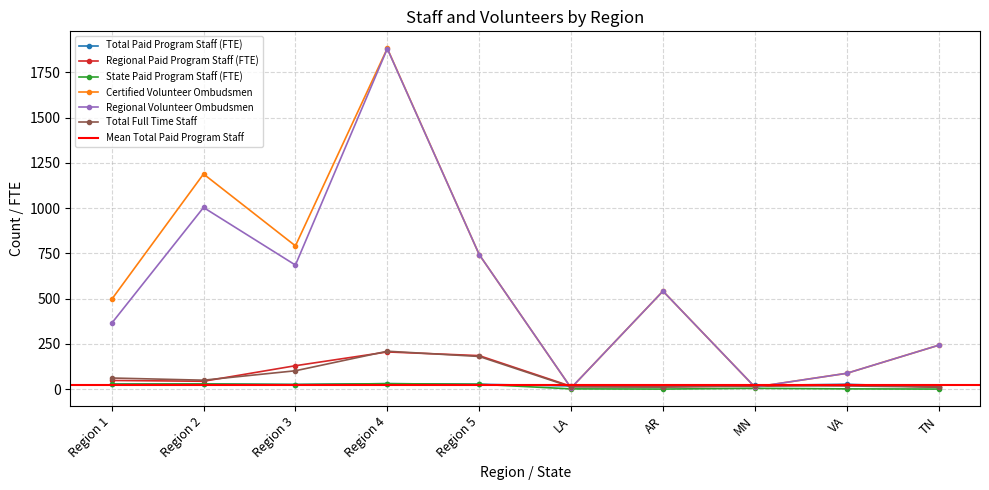

What is the label of the 3rd point from the right?

MN